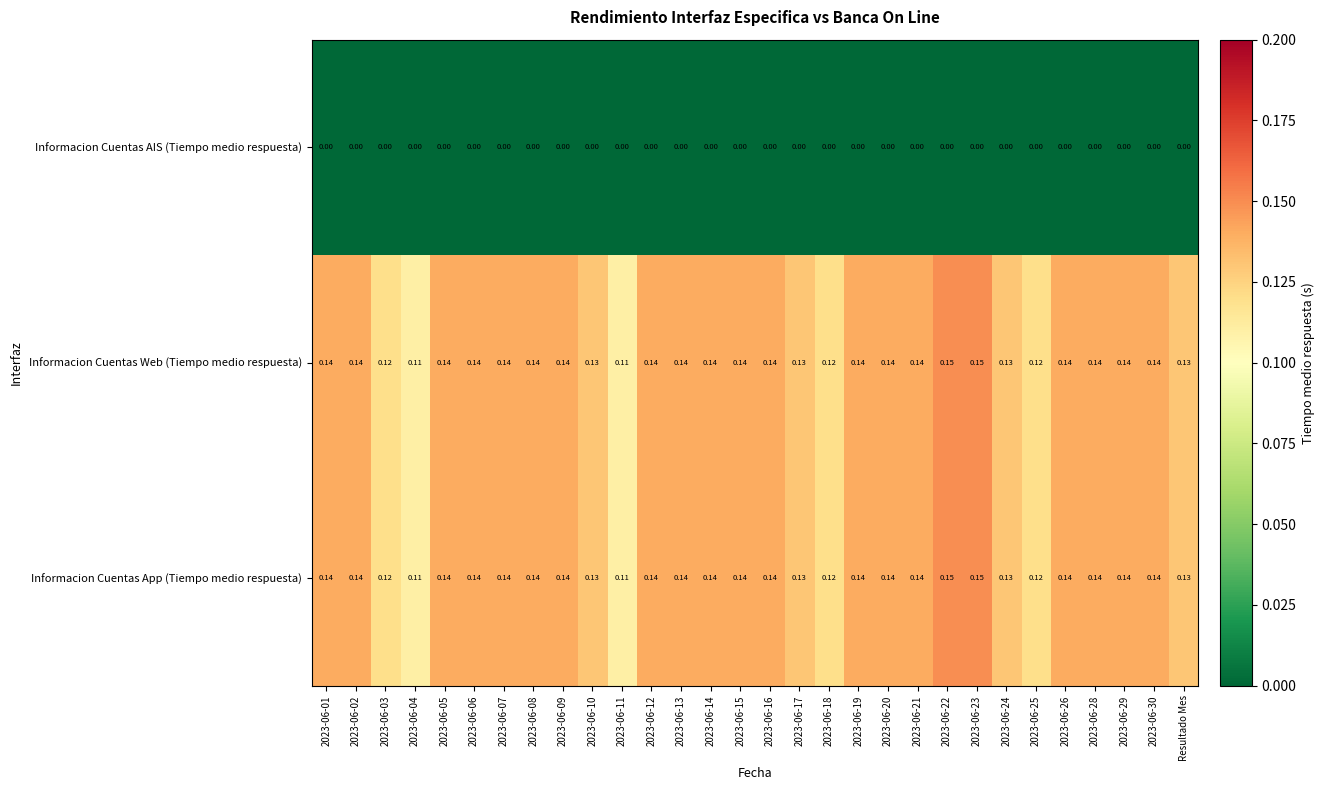

Is the value of Informacion Cuentas App (Tiempo medio respuesta) at Resultado Mes greater than the value of Informacion Cuentas Web (Tiempo medio respuesta) at 2023-06-30?

No